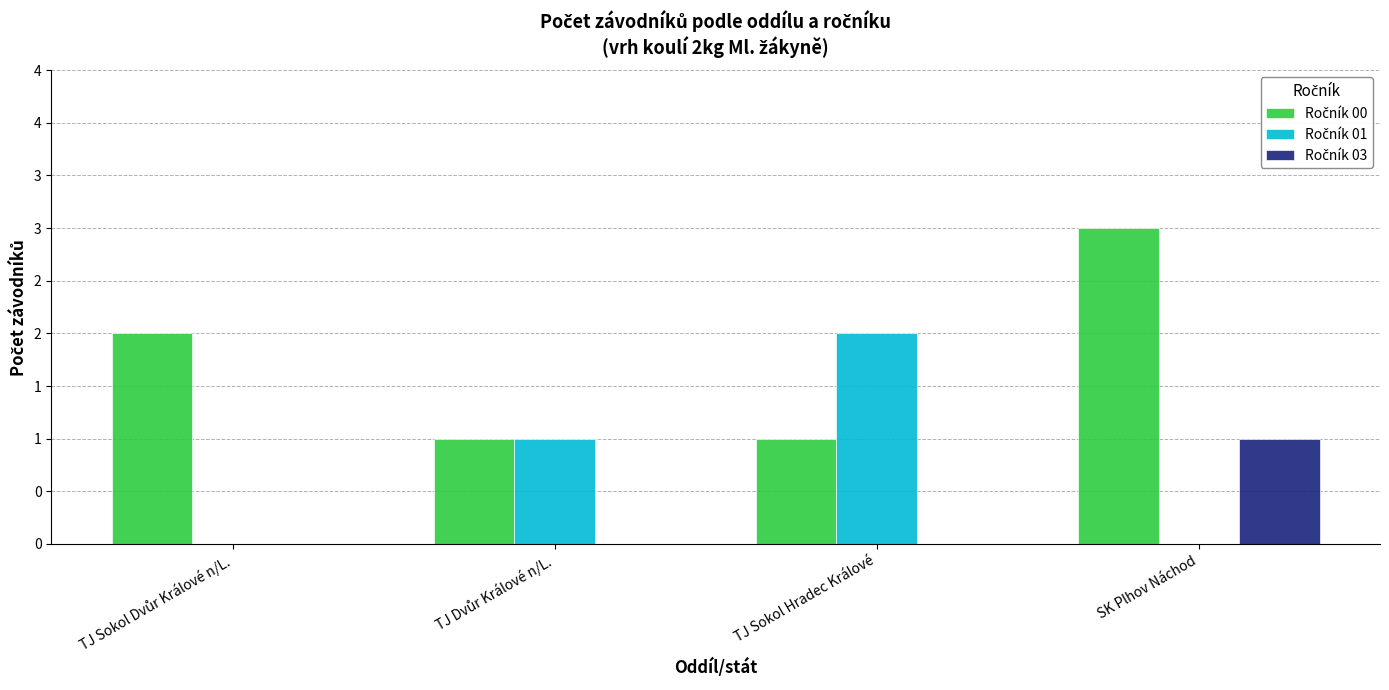

Rank the series by their average value, from highest to lowest.

Ročník 00, Ročník 01, Ročník 03